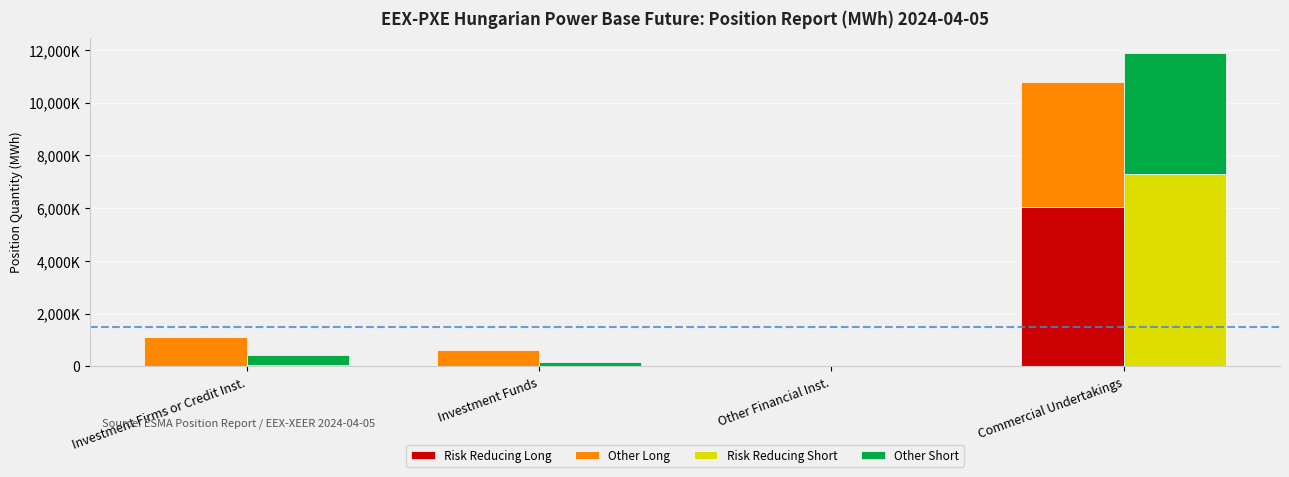

Reading left to right, transcribe all the data shown in this chart.

Risk Reducing Long: 0	0	0	6047206
Other Long: 1119755	602991	0	4739264
Risk Reducing Short: 48298	0	0	7294994
Other Short: 392552	160320	0	4565405